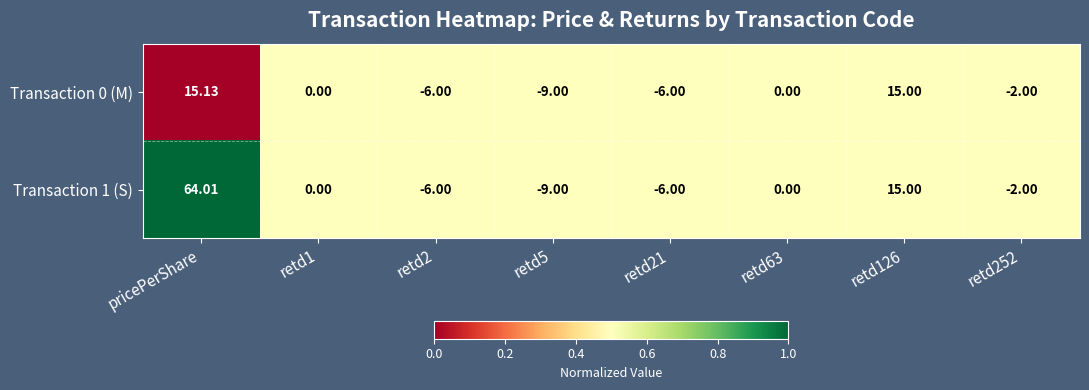

Where does the Transaction 0 (M) series first go above 0?

pricePerShare